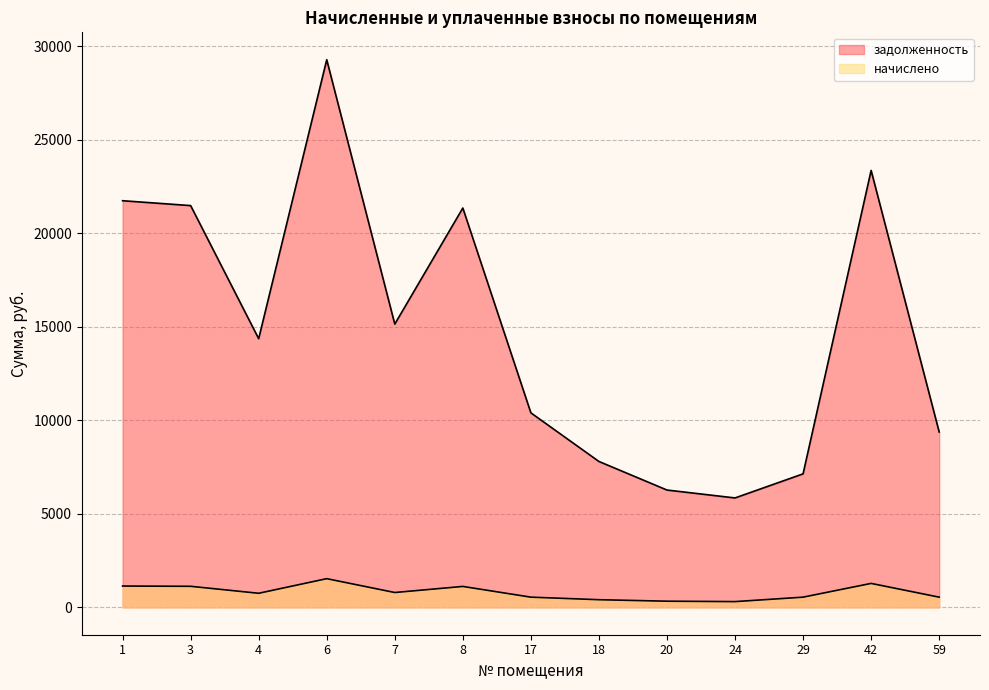

How many lines are shown in the chart?

2